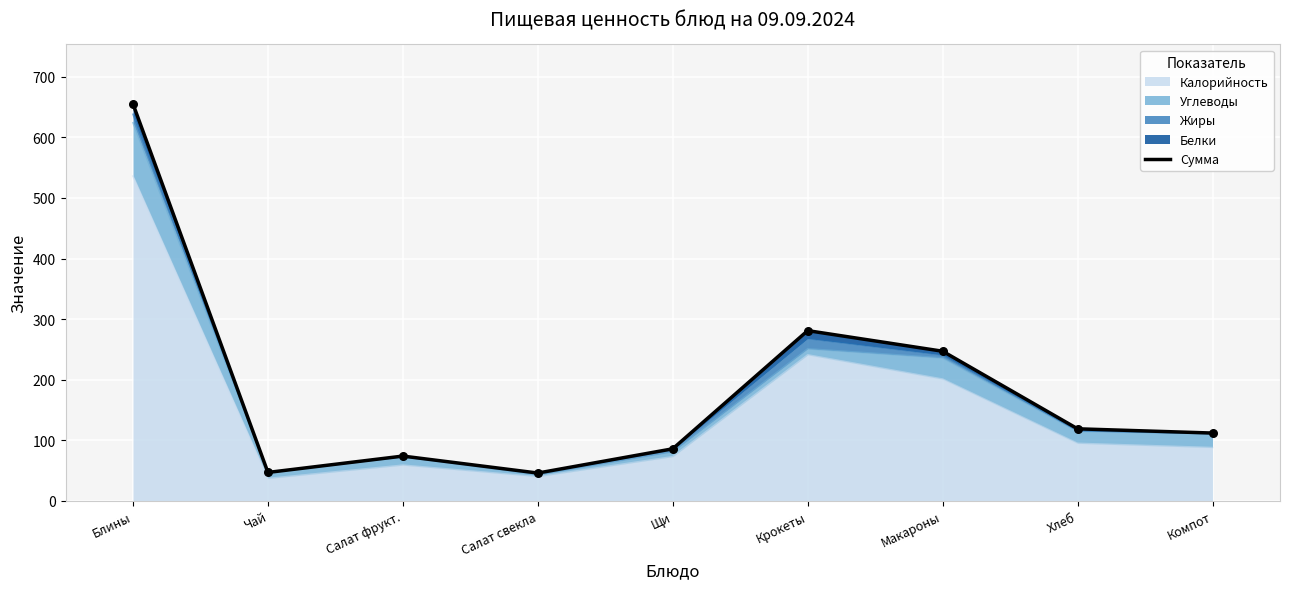

Approximately how many times larger is the value at Блины compared to Салат фрукт.?

8.9